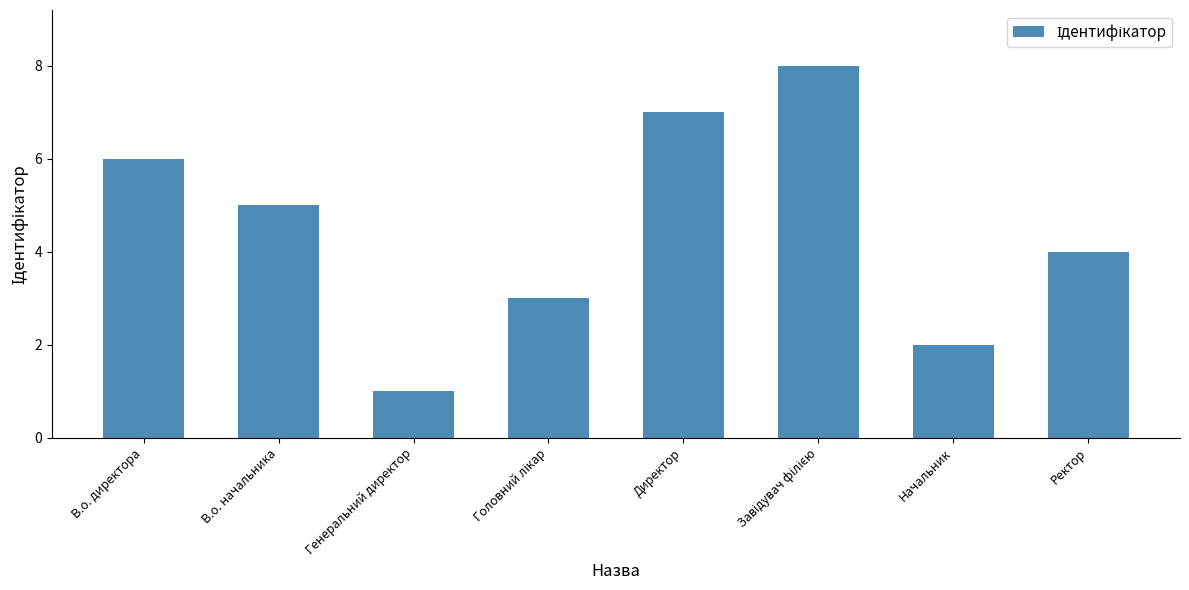

What is the sum of all values?

36